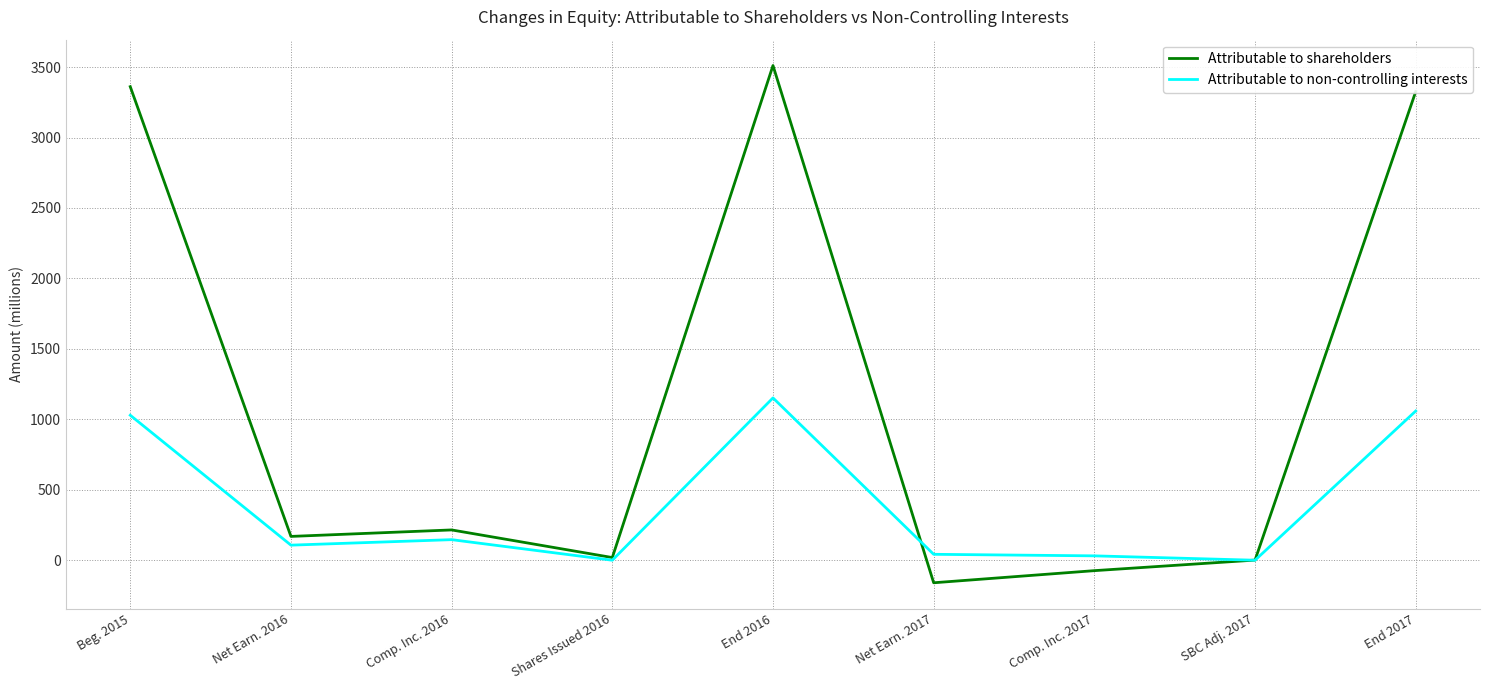

What is the total value across all series at SBC Adj. 2017?

1